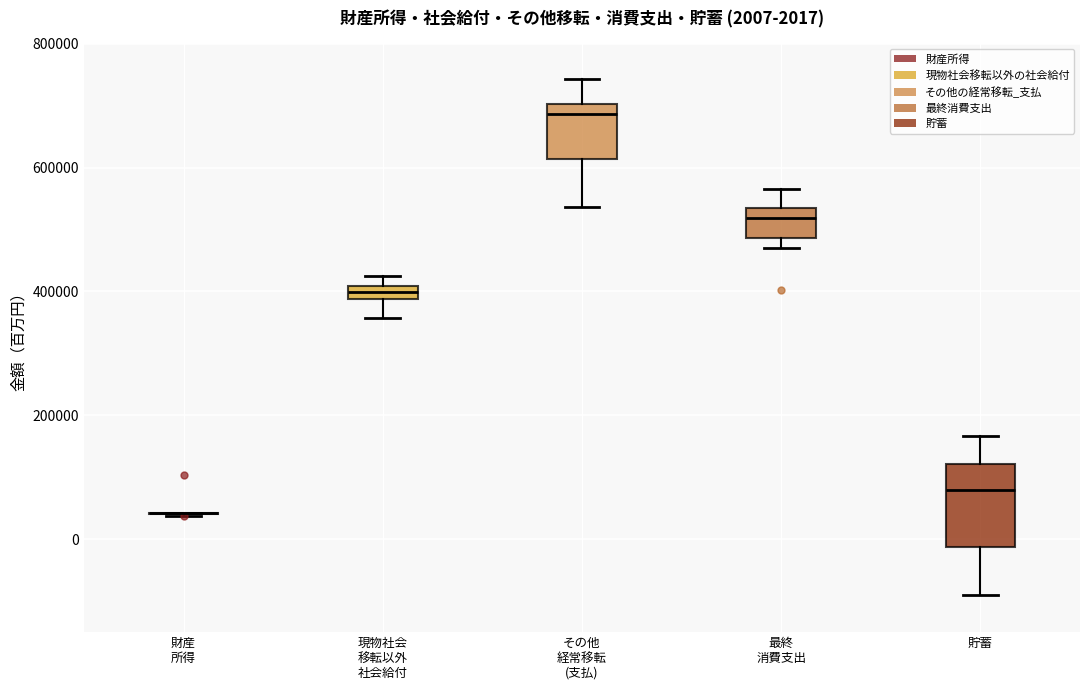

Which box is the tallest, from its lower edge to its upper edge?

貯蓄